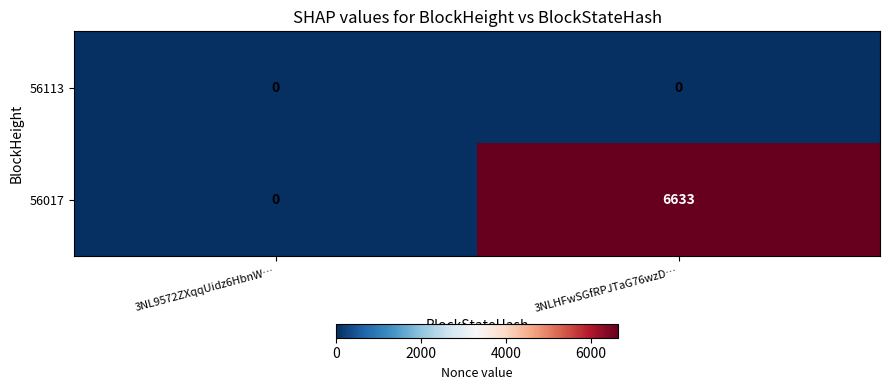

Reading right to left, transcribe all the data shown in this chart.

56113: 3NLHFwSGfRPJTaG76wzD…=0	3NL9572ZXqqUidz6HbnW…=0
56017: 3NLHFwSGfRPJTaG76wzD…=6633	3NL9572ZXqqUidz6HbnW…=0